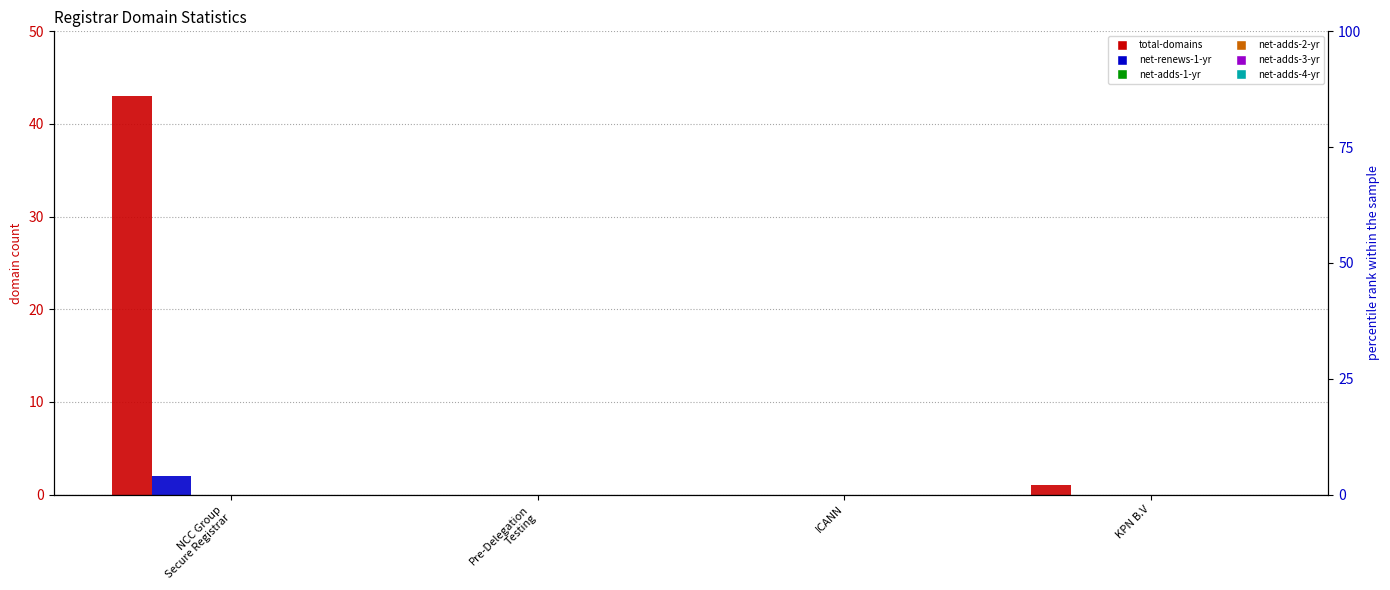

Rank the series at NCC Group
Secure Registrar from lowest to highest value.

net-adds-1-yr, net-adds-2-yr, net-adds-3-yr, net-adds-4-yr, net-renews-1-yr, total-domains